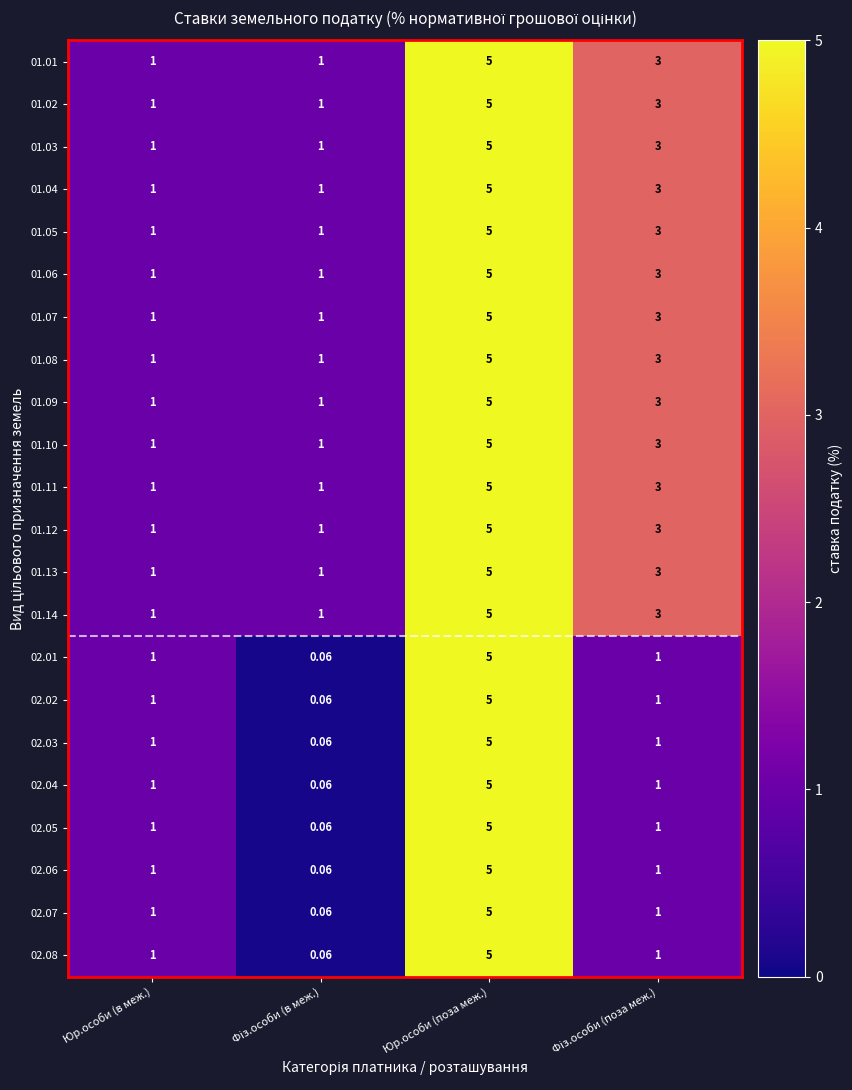

At which label does 01.05 first exceed 3?

Юр.особи (поза меж.)